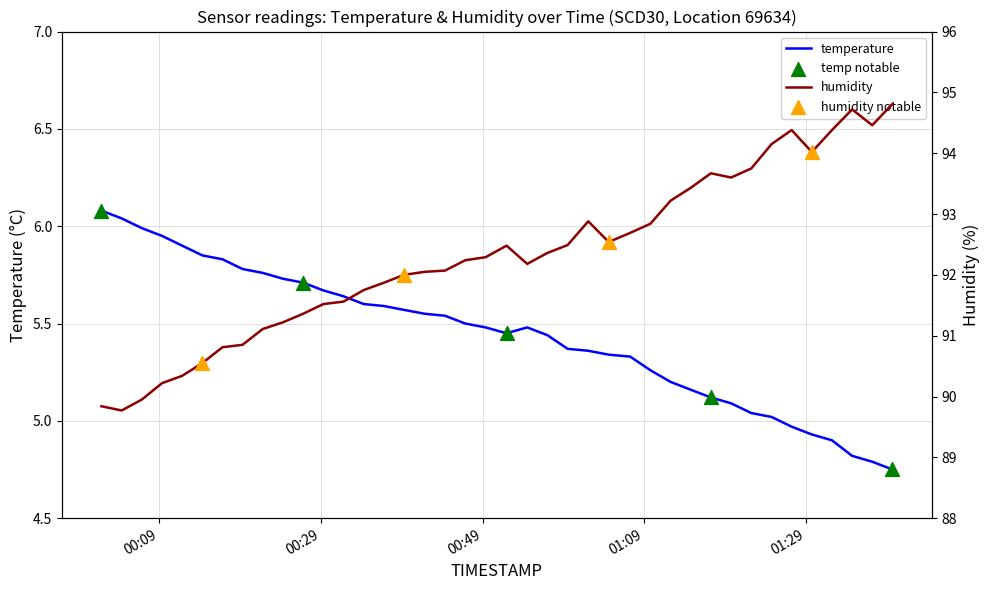

What are all the series names shown in the legend?

temperature, humidity